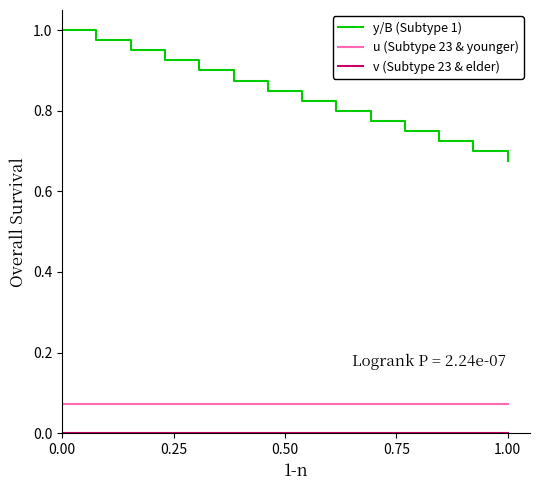

True or false: y/B (Subtype 1) has more than 1 interior local peaks.

False